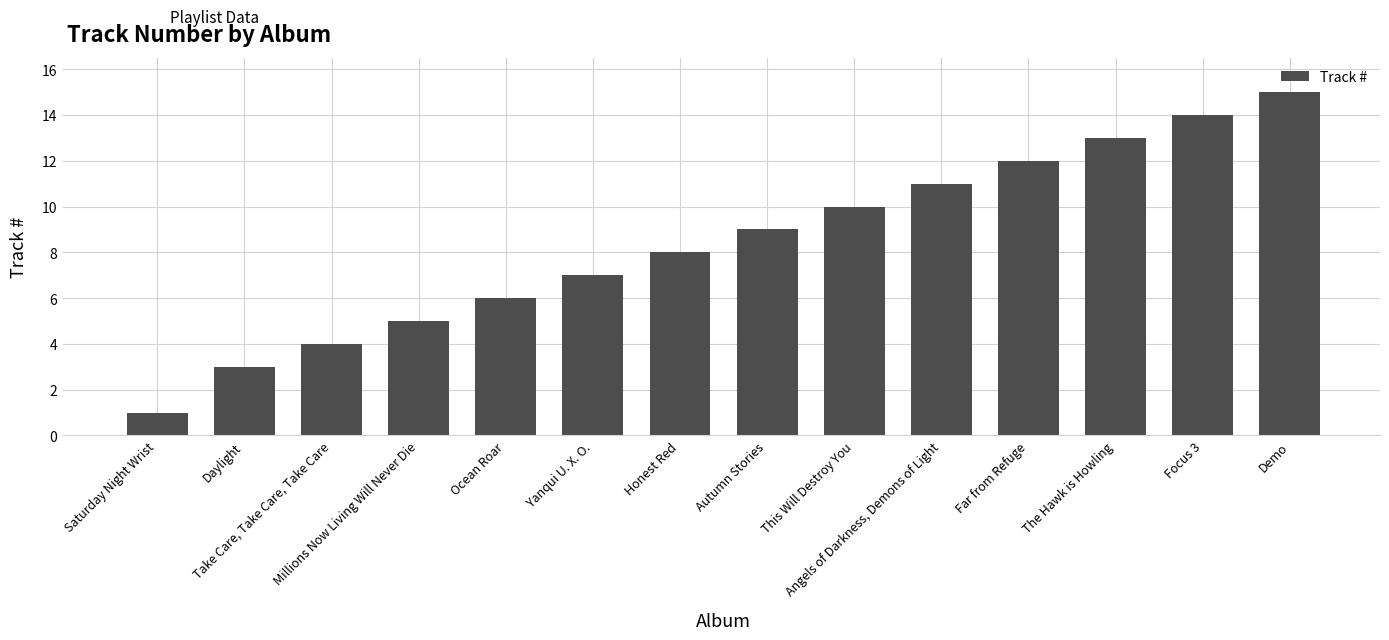

Approximately how many times larger is the value at Take Care, Take Care, Take Care compared to The Hawk is Howling?

0.3